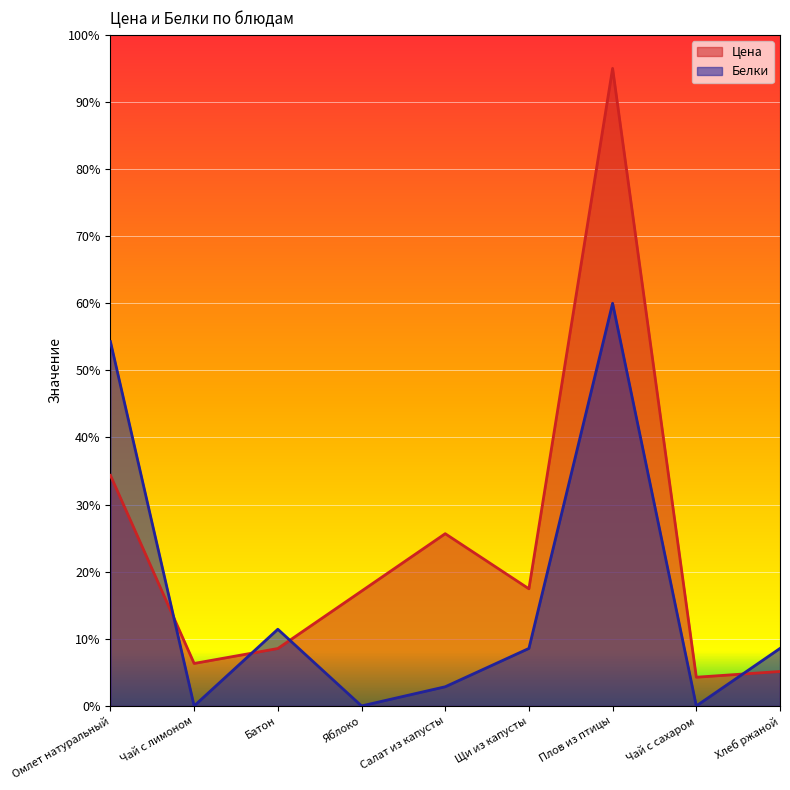

Between Щи из капусты and Плов из птицы, which series saw the biggest shift?

Цена